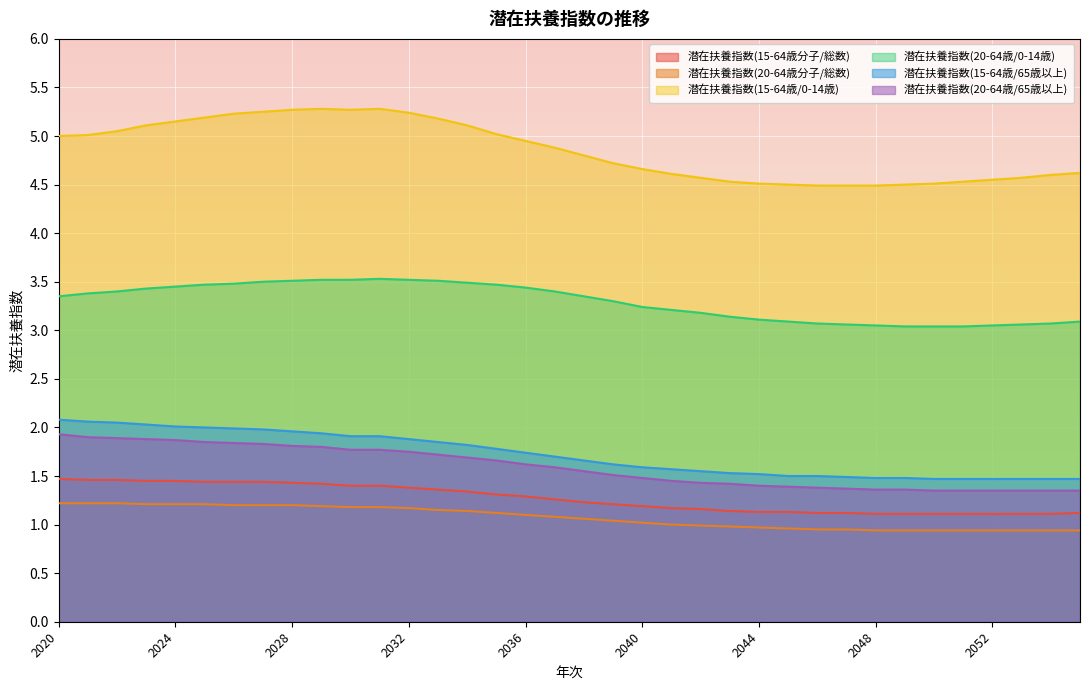

Reading left to right, transcribe all the data shown in this chart.

潜在扶養指数(15-64歳分子/総数): 1.5	1.5	1.5	1.4	1.4	1.4	1.4	1.4	1.4	1.4	1.4	1.4	1.4	1.4	1.3	1.3	1.3	1.3	1.2	1.2	1.2	1.2	1.2	1.1	1.1	1.1	1.1	1.1	1.1	1.1	1.1	1.1	1.1	1.1	1.1	1.1
潜在扶養指数(20-64歳分子/総数): 1.2	1.2	1.2	1.2	1.2	1.2	1.2	1.2	1.2	1.2	1.2	1.2	1.2	1.1	1.1	1.1	1.1	1.1	1.1	1.0	1.0	1.0	1.0	1.0	1.0	1.0	0.9	0.9	0.9	0.9	0.9	0.9	0.9	0.9	0.9	0.9
潜在扶養指数(15-64歳/0-14歳): 5.0	5.0	5.0	5.1	5.2	5.2	5.2	5.2	5.3	5.3	5.3	5.3	5.2	5.2	5.1	5.0	5.0	4.9	4.8	4.7	4.7	4.6	4.6	4.5	4.5	4.5	4.5	4.5	4.5	4.5	4.5	4.5	4.5	4.6	4.6	4.6
潜在扶養指数(20-64歳/0-14歳): 3.4	3.4	3.4	3.4	3.5	3.5	3.5	3.5	3.5	3.5	3.5	3.5	3.5	3.5	3.5	3.5	3.4	3.4	3.4	3.3	3.2	3.2	3.2	3.1	3.1	3.1	3.1	3.1	3.0	3.0	3.0	3.0	3.0	3.1	3.1	3.1
潜在扶養指数(15-64歳/65歳以上): 2.1	2.1	2.0	2.0	2.0	2.0	2.0	2.0	2.0	1.9	1.9	1.9	1.9	1.9	1.8	1.8	1.7	1.7	1.7	1.6	1.6	1.6	1.6	1.5	1.5	1.5	1.5	1.5	1.5	1.5	1.5	1.5	1.5	1.5	1.5	1.5
潜在扶養指数(20-64歳/65歳以上): 1.9	1.9	1.9	1.9	1.9	1.9	1.8	1.8	1.8	1.8	1.8	1.8	1.8	1.7	1.7	1.7	1.6	1.6	1.6	1.5	1.5	1.4	1.4	1.4	1.4	1.4	1.4	1.4	1.4	1.4	1.4	1.4	1.4	1.4	1.4	1.4